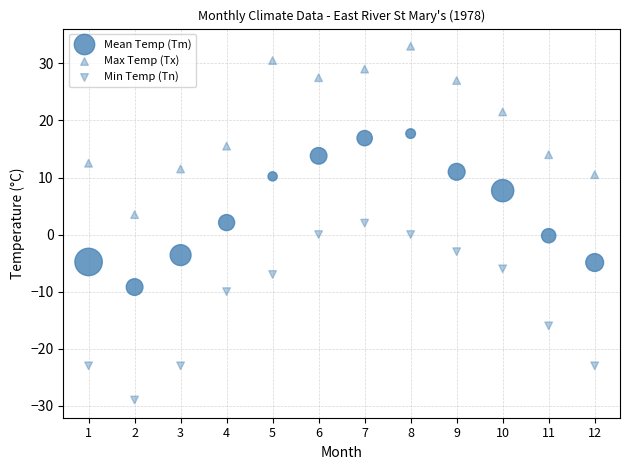

How many data points are displayed?

36